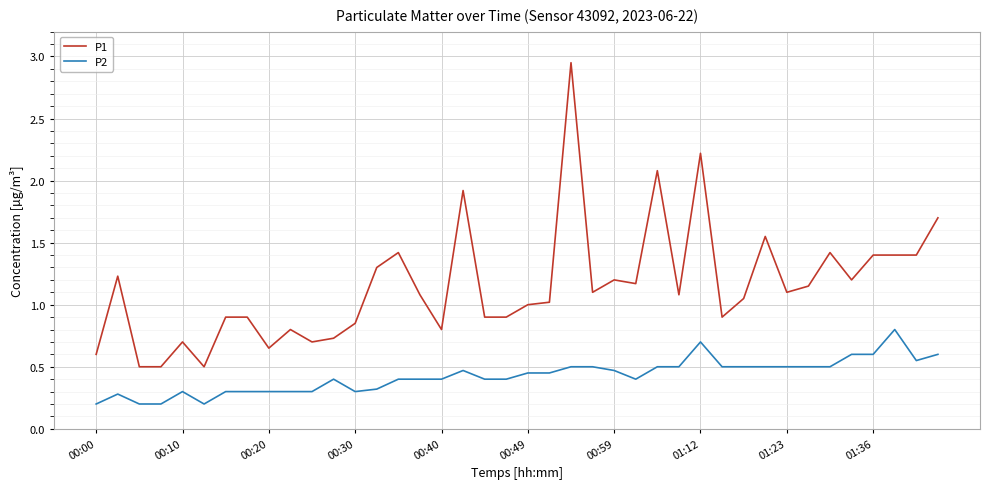

List the series in order of their overall mean, lowest first.

P2, P1